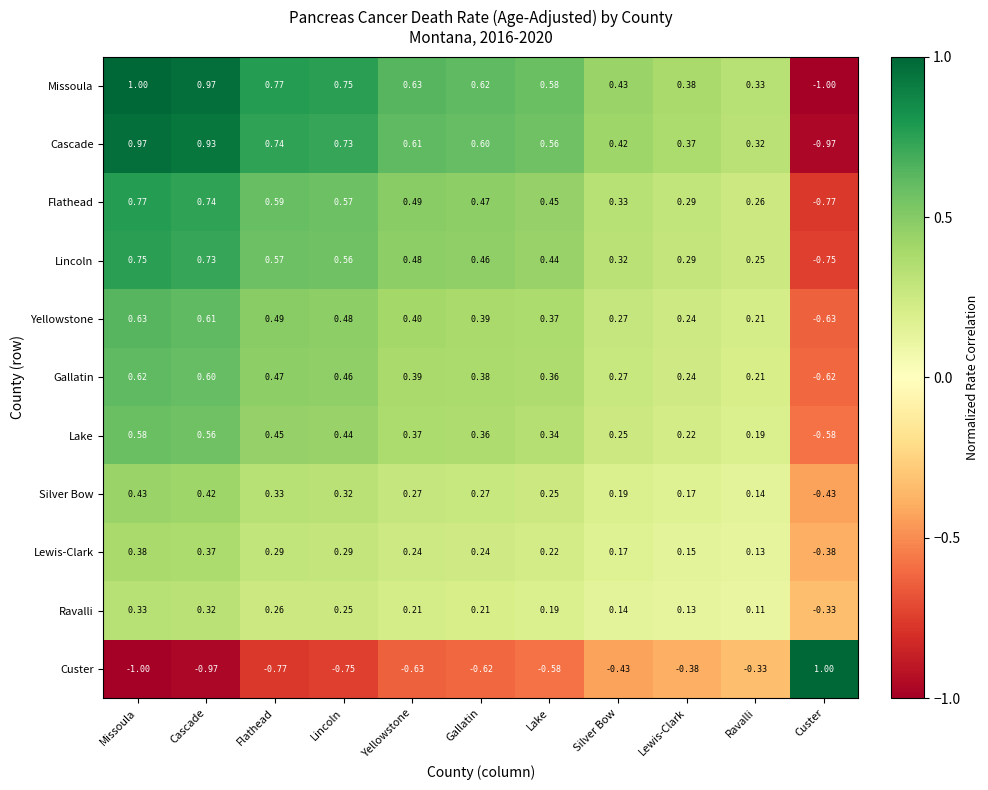

How many data points does each series have?

11